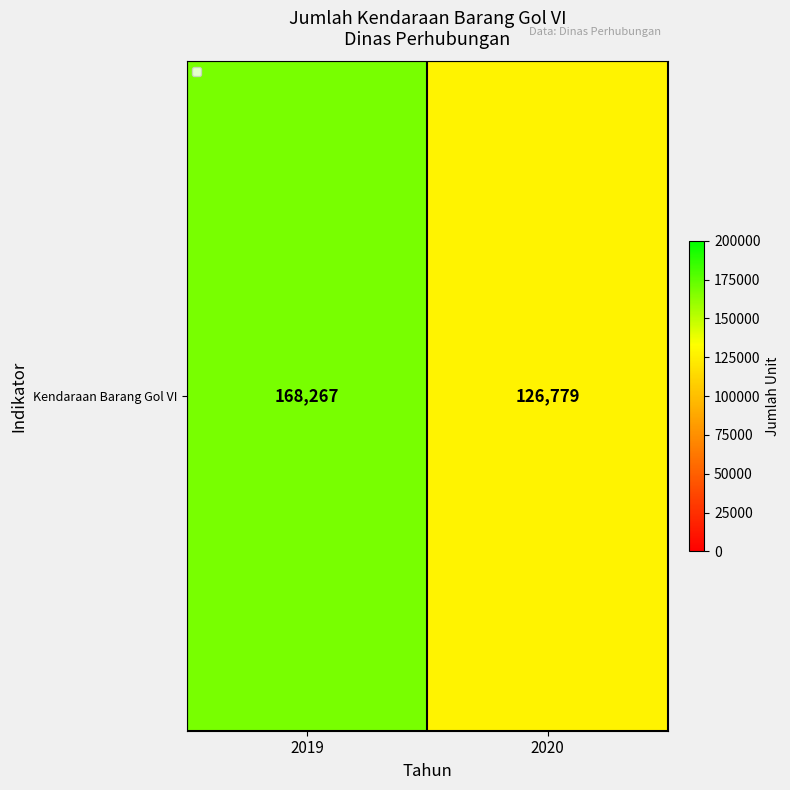

Which label corresponds to the smallest value in the chart?

2020